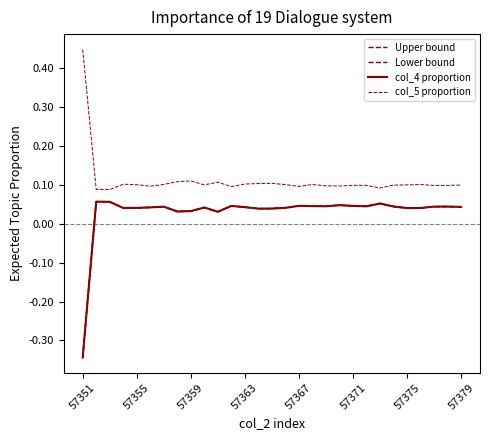

How many distinct data groups are displayed?

4